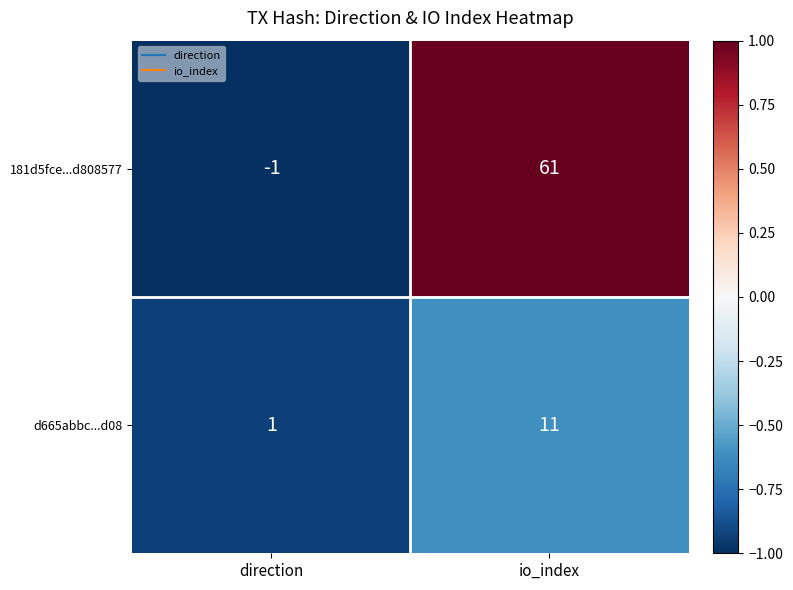

At io_index, list the series in order from smallest to largest.

d665abbc...d08, 181d5fce...d808577